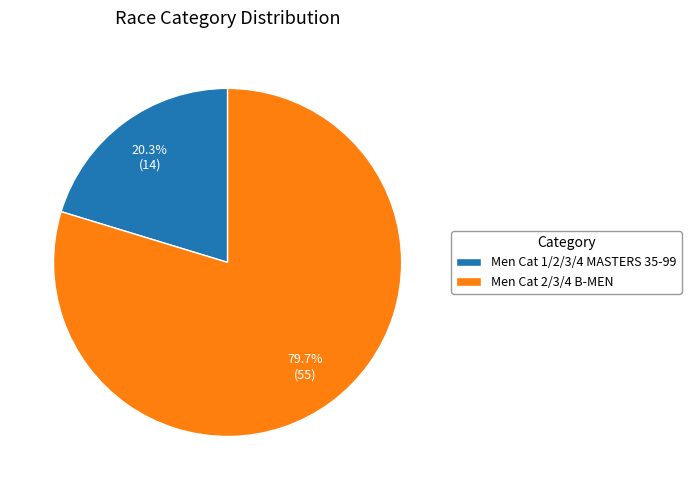

What is the ratio of the value at Men Cat 2/3/4 B-MEN to the value at Men Cat 1/2/3/4 MASTERS 35-99?

3.9